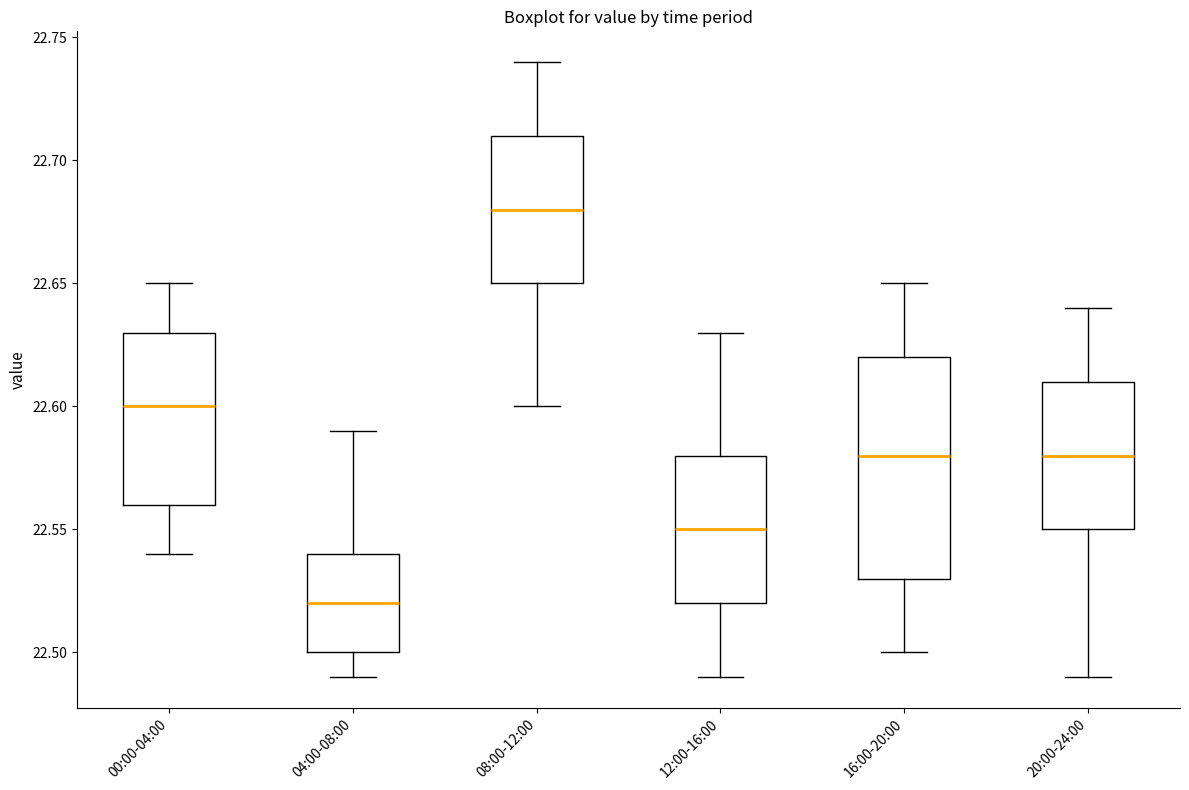

Reading left to right, transcribe this box plot: for each box, give where its median line is, the range the box spans, and where its two whiskers end, as read against the y-axis. The values are not printed on the chart, so give them approximately, as read against the axis.

00:00-04:00: median 22.60, box 22.56 to 22.63, whiskers 22.54 to 22.65
04:00-08:00: median 22.52, box 22.50 to 22.54, whiskers 22.49 to 22.59
08:00-12:00: median 22.68, box 22.65 to 22.71, whiskers 22.60 to 22.74
12:00-16:00: median 22.55, box 22.52 to 22.58, whiskers 22.49 to 22.63
16:00-20:00: median 22.58, box 22.53 to 22.62, whiskers 22.50 to 22.65
20:00-24:00: median 22.58, box 22.55 to 22.61, whiskers 22.49 to 22.64